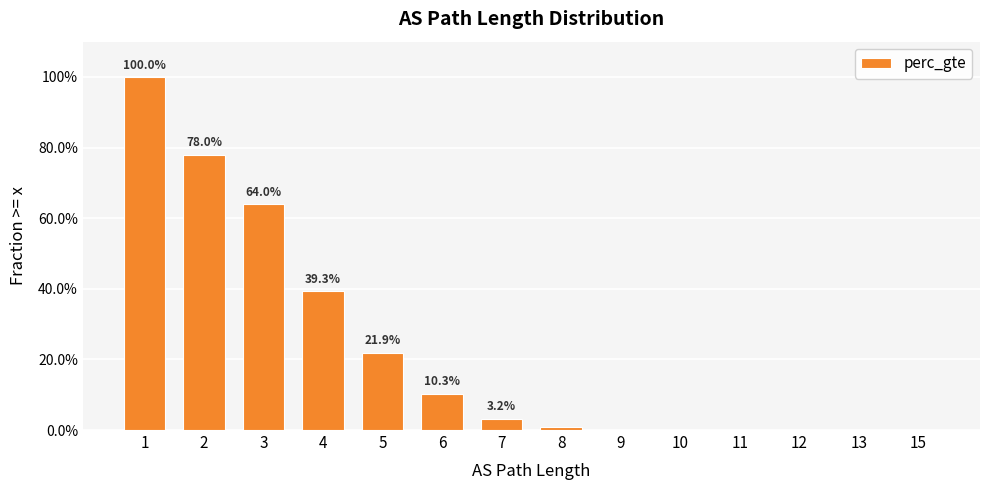

Where is the data nearest to the value 0?

15